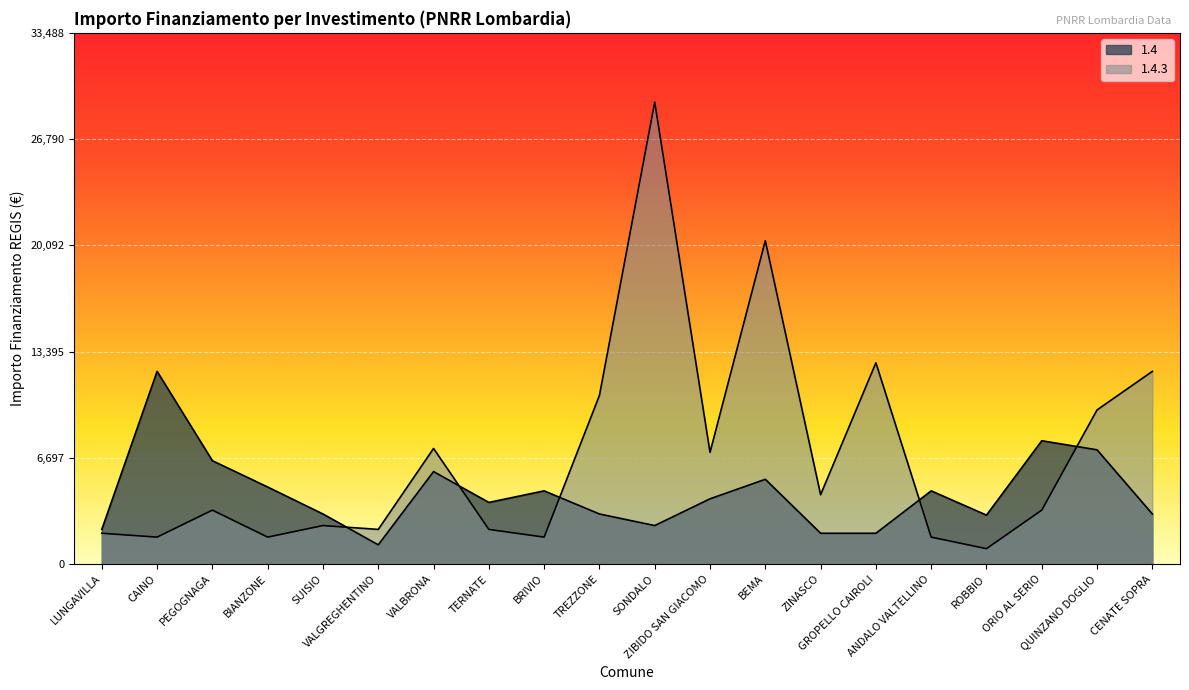

True or false: 1.4 and 1.4.3 cross at least once.

True